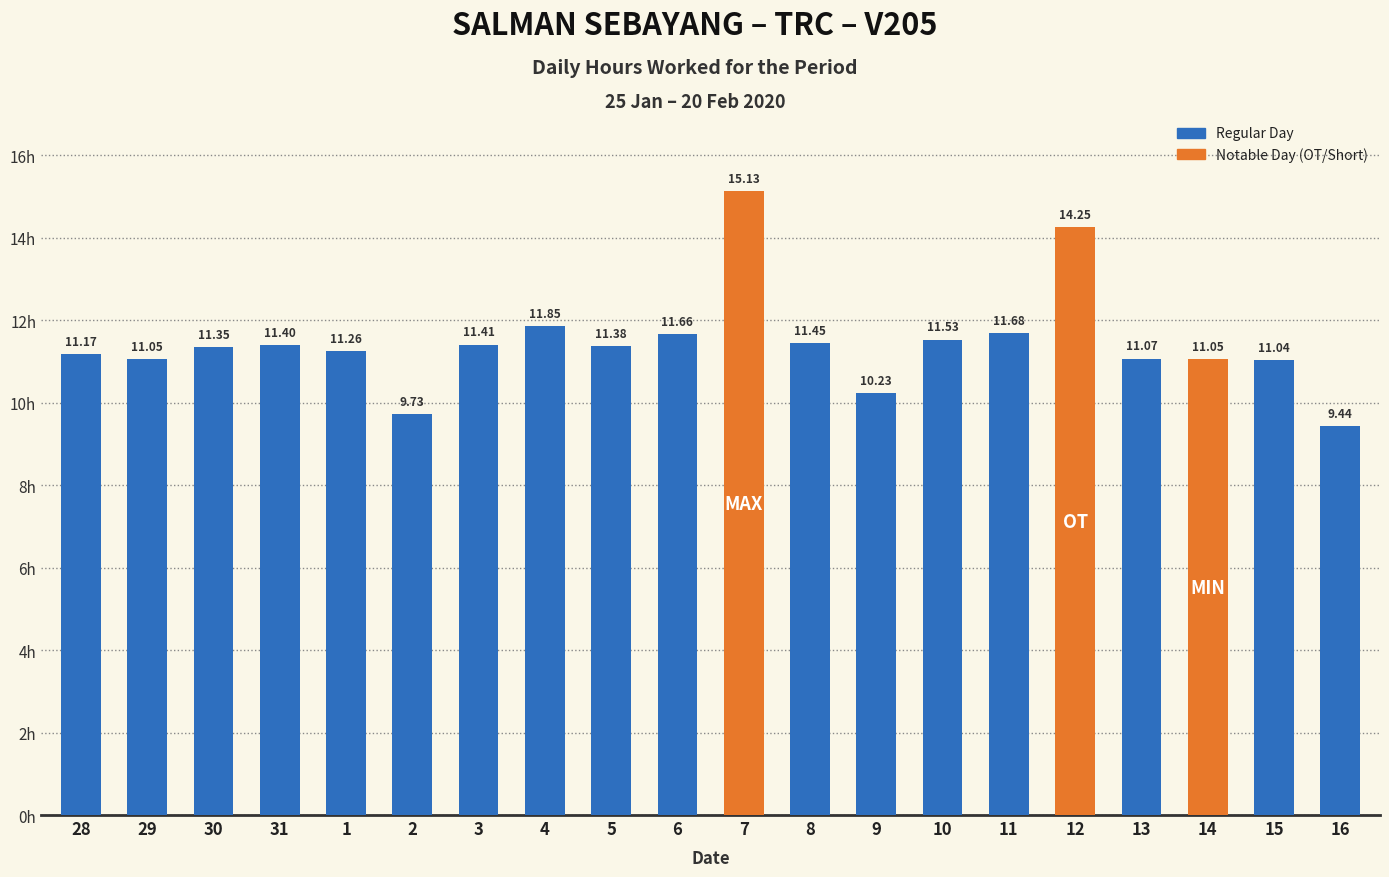

What is the change in value from 29 to 4?

+0.8